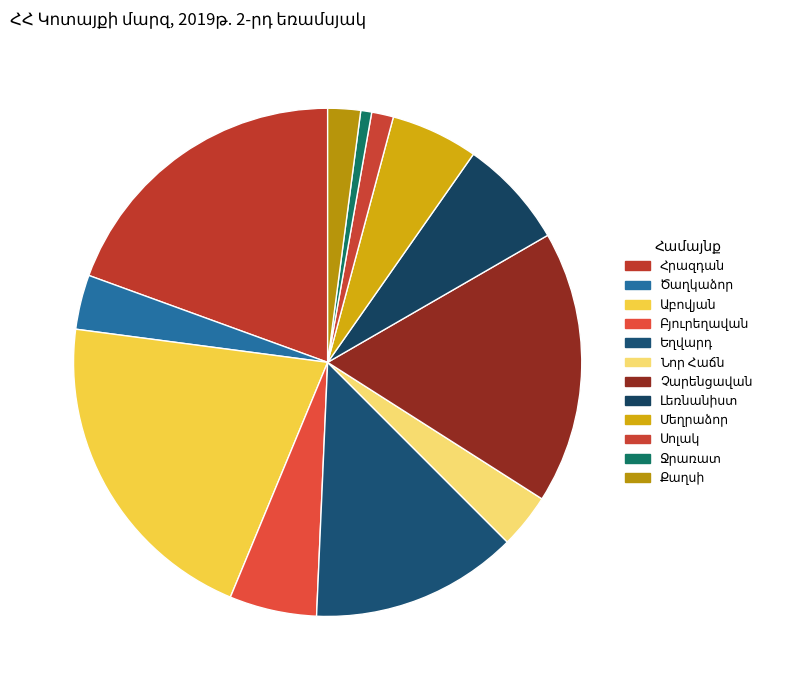

Count the number of slices in the pie.

12